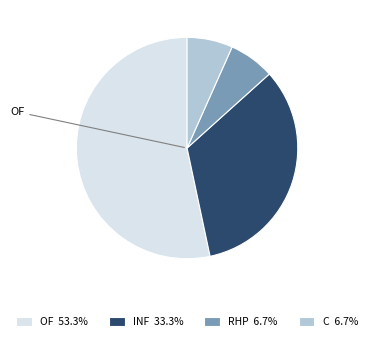

Does RHP 6.7% represent more than half of the total?

No